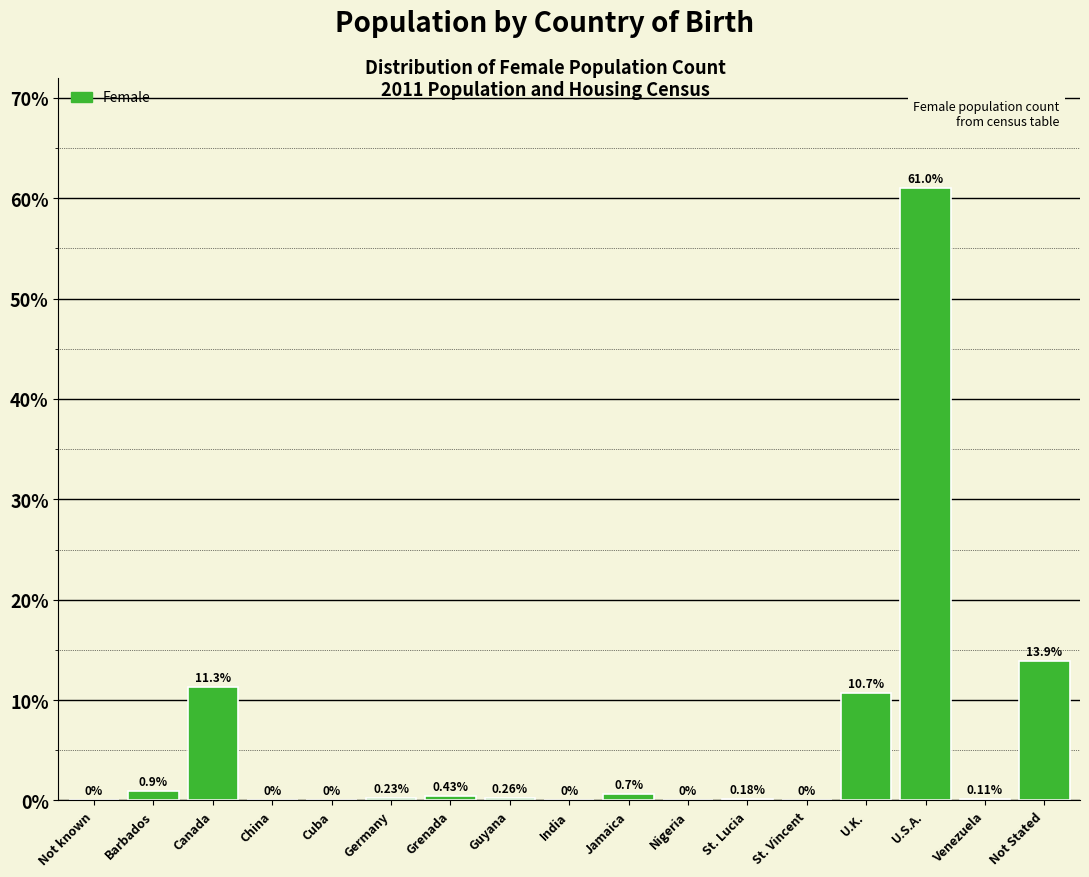

Where is the data nearest to the value 30?

Not Stated